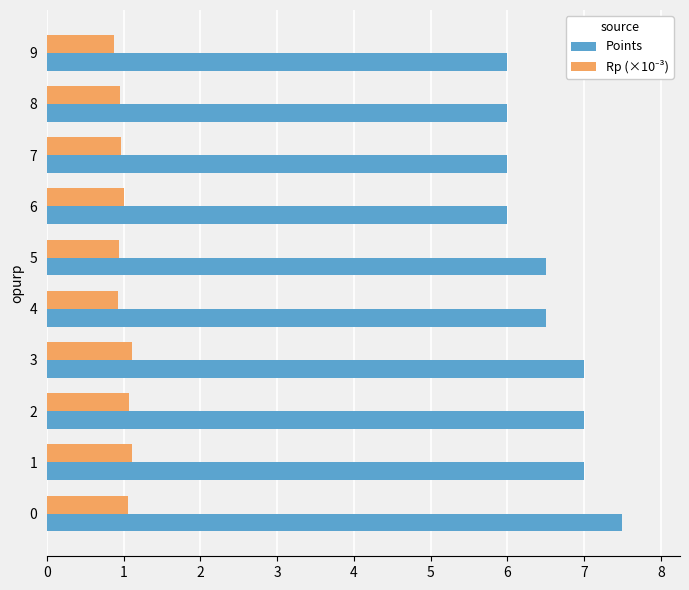

What is the sum of the Points values at 1 and 8?

13.0